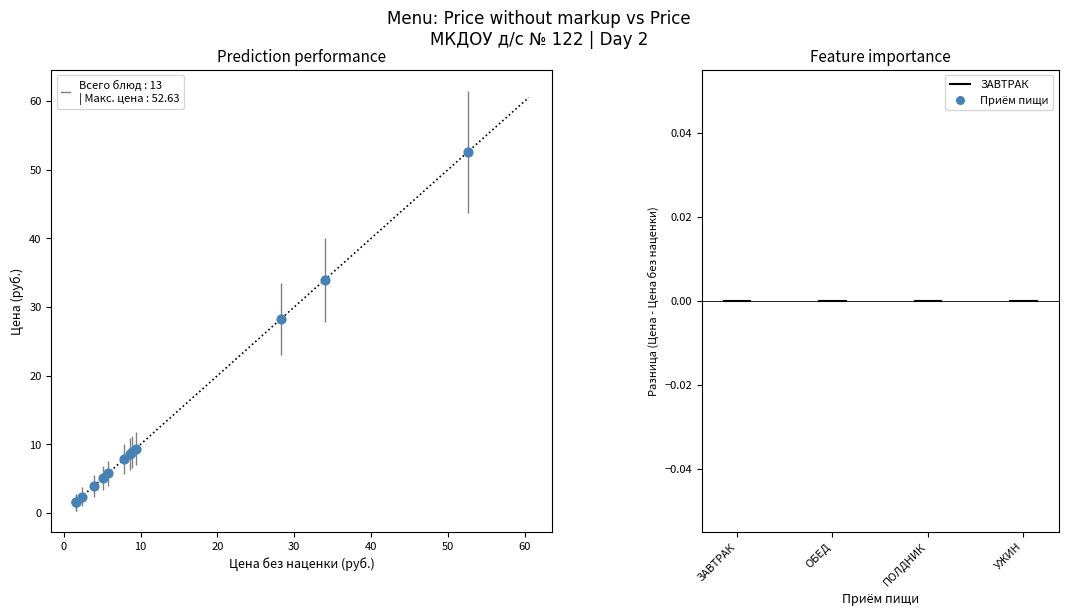

What Y value in the scatter plot is closest to 27?

28.3